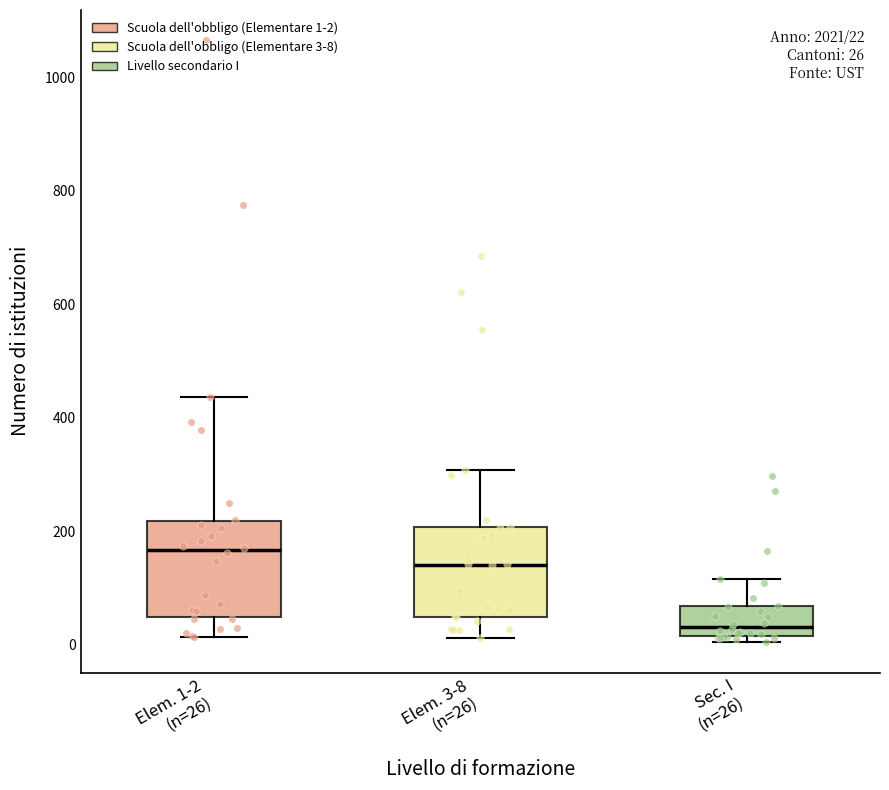

Which box's median line is the highest?

Elem. 1-2 (n=26)